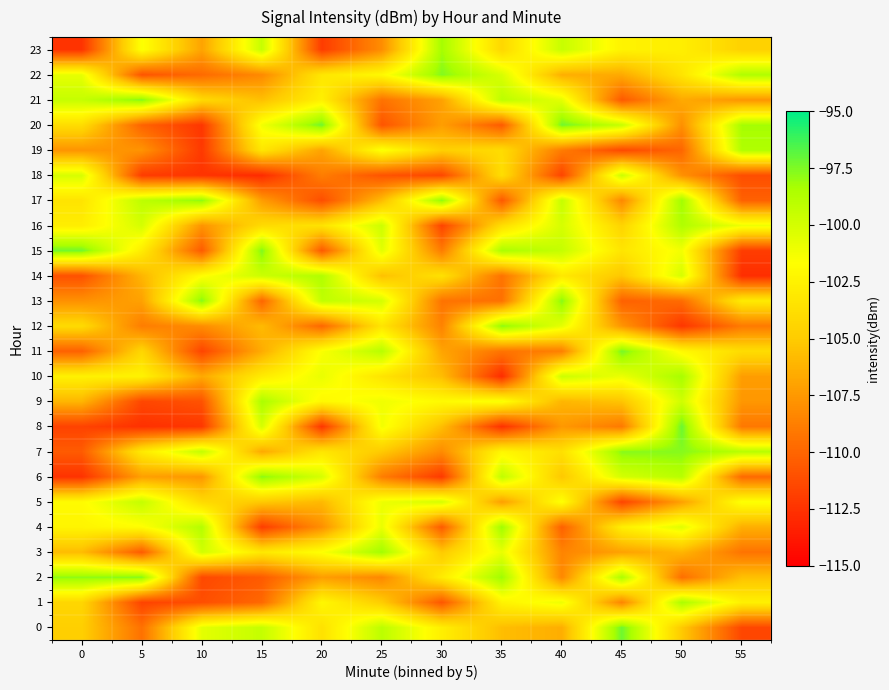

Which series has the widest spread of values?

row_8